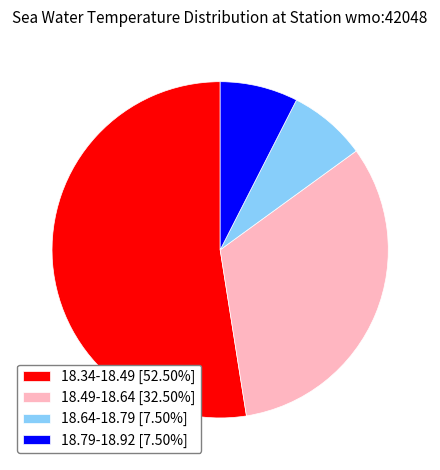

Approximately how many times larger is the value at 18.79-18.92 [7.50%] compared to 18.64-18.79 [7.50%]?

1.0